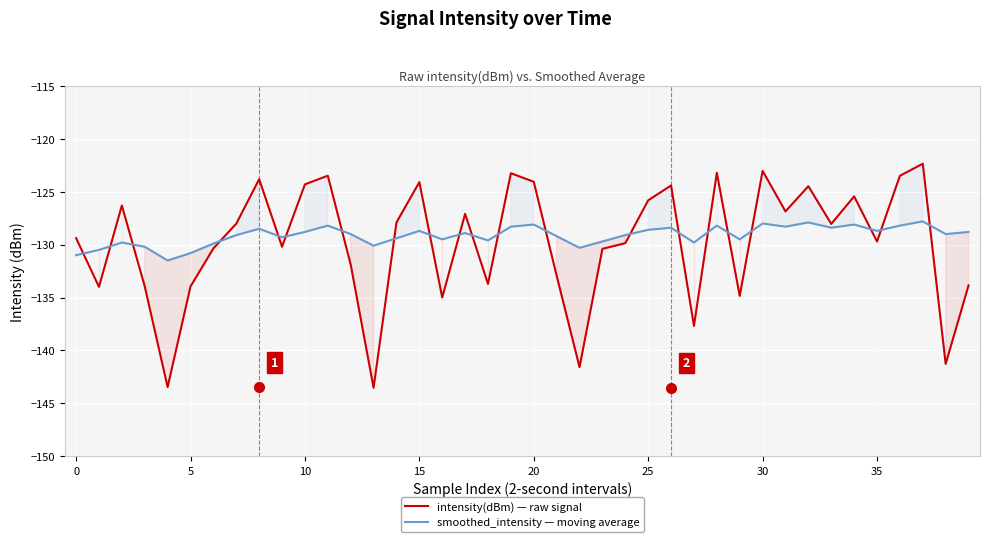

Does the chart display data point markers on the line(s)?

No